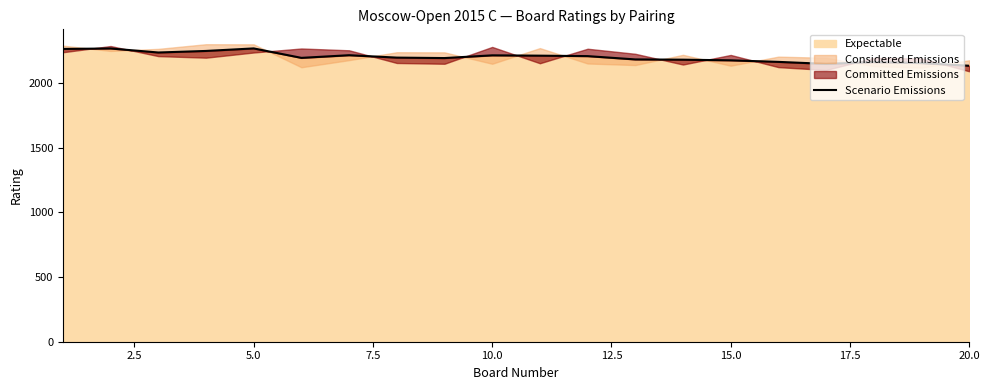

What is the maximum value for Expectable?

2265.5